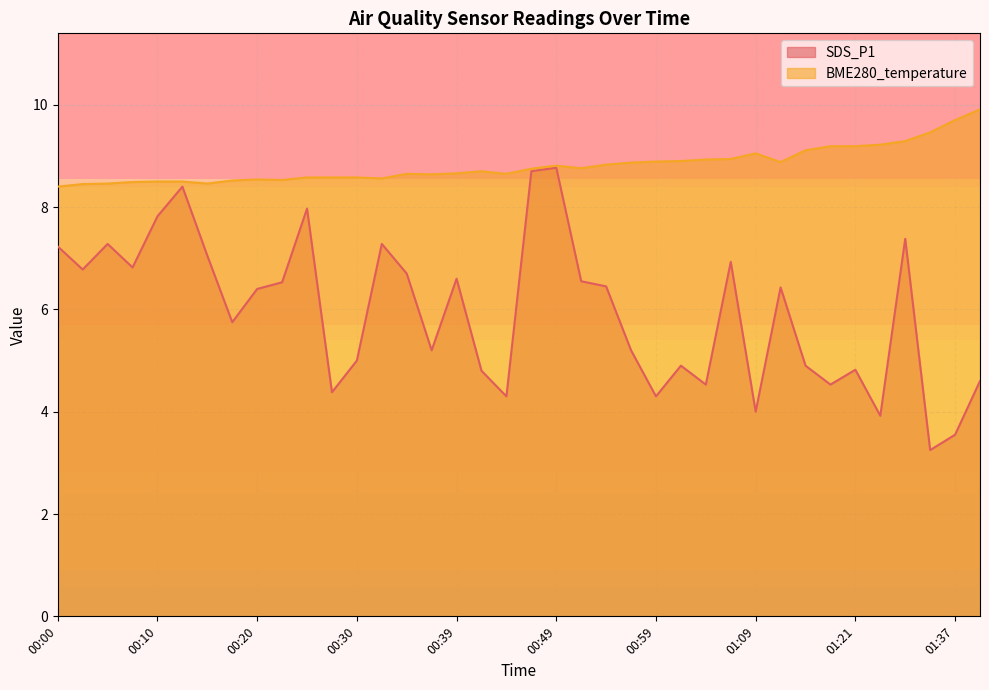

At which category is the sum across all series the highest?

00:49